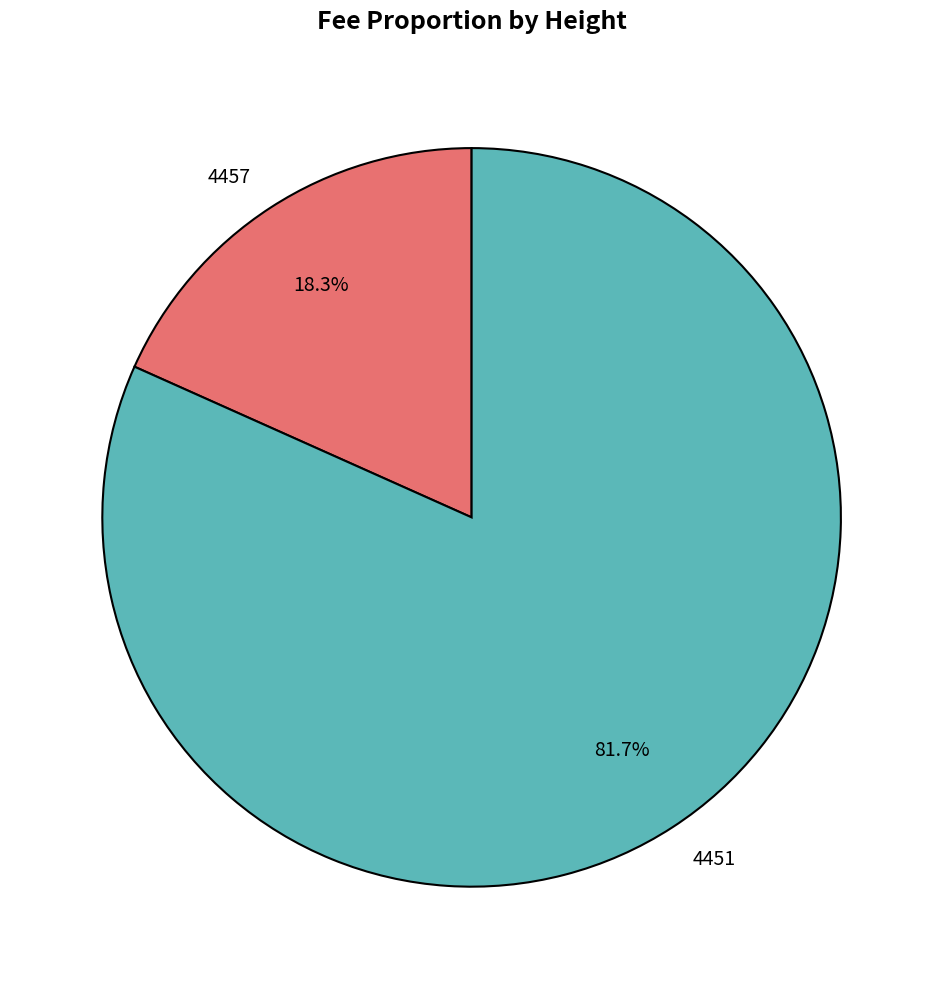

Which has a higher value, 4451 or 4457?

4451